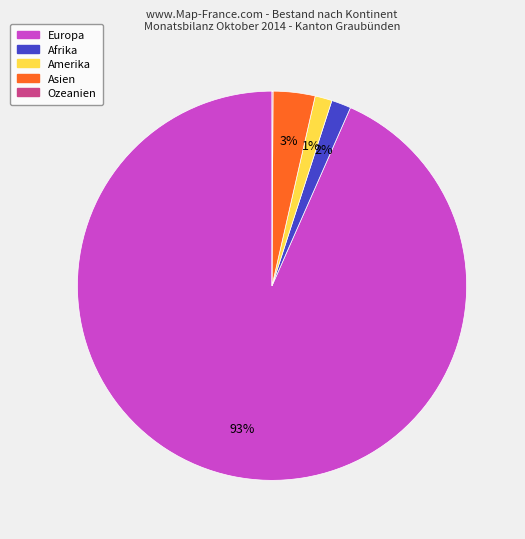

Which slice represents more than half of the pie?

Europa